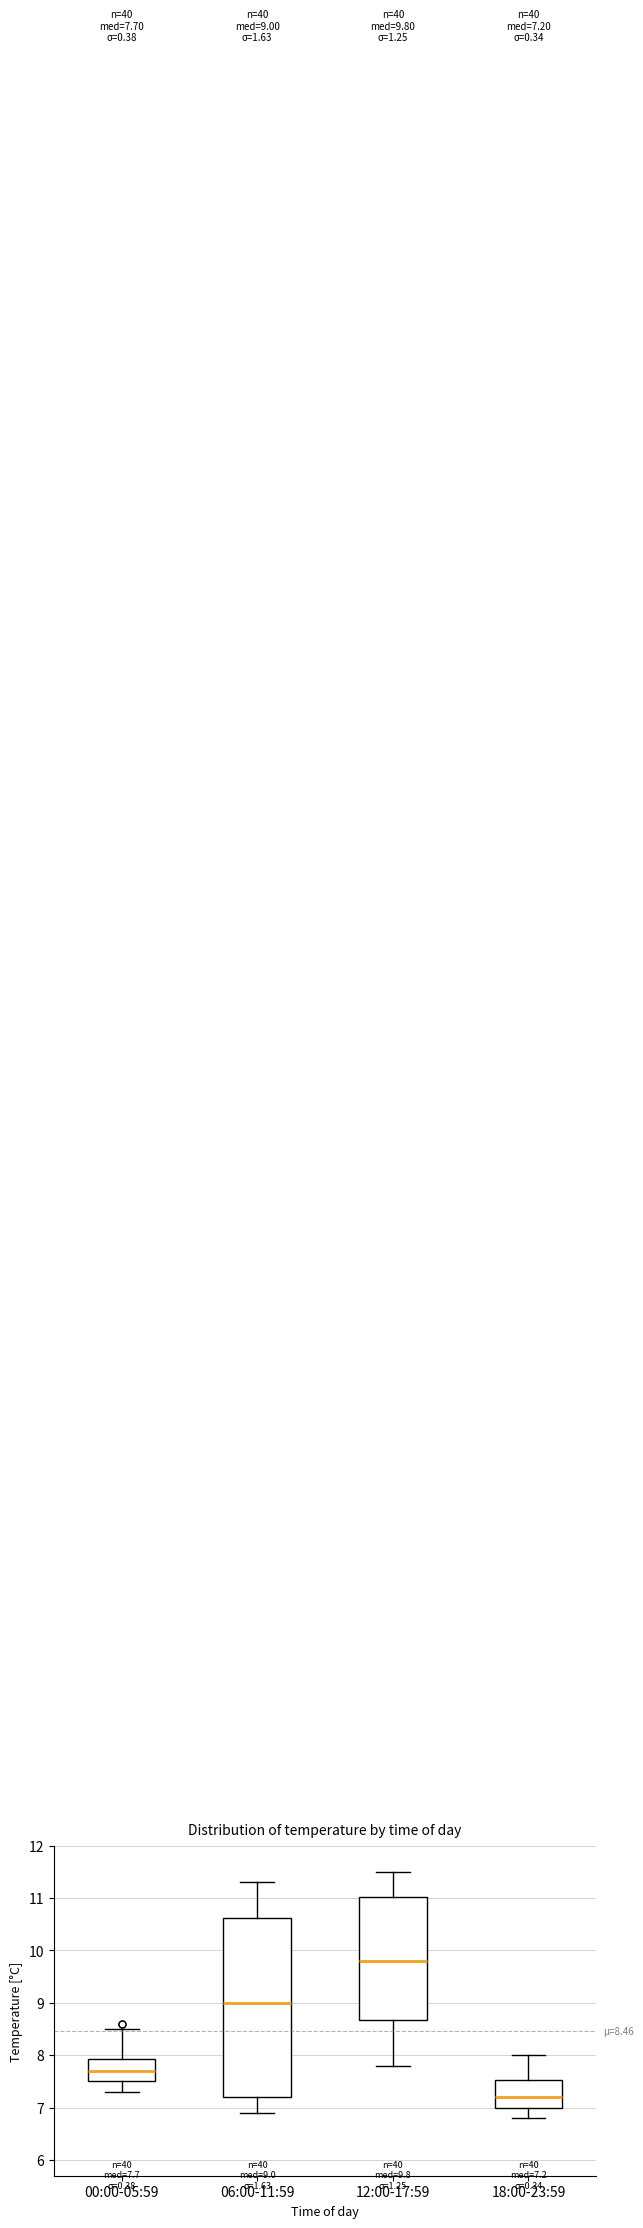

Comparing the boxes themselves (not the whiskers), which one is the tallest?

06:00-11:59